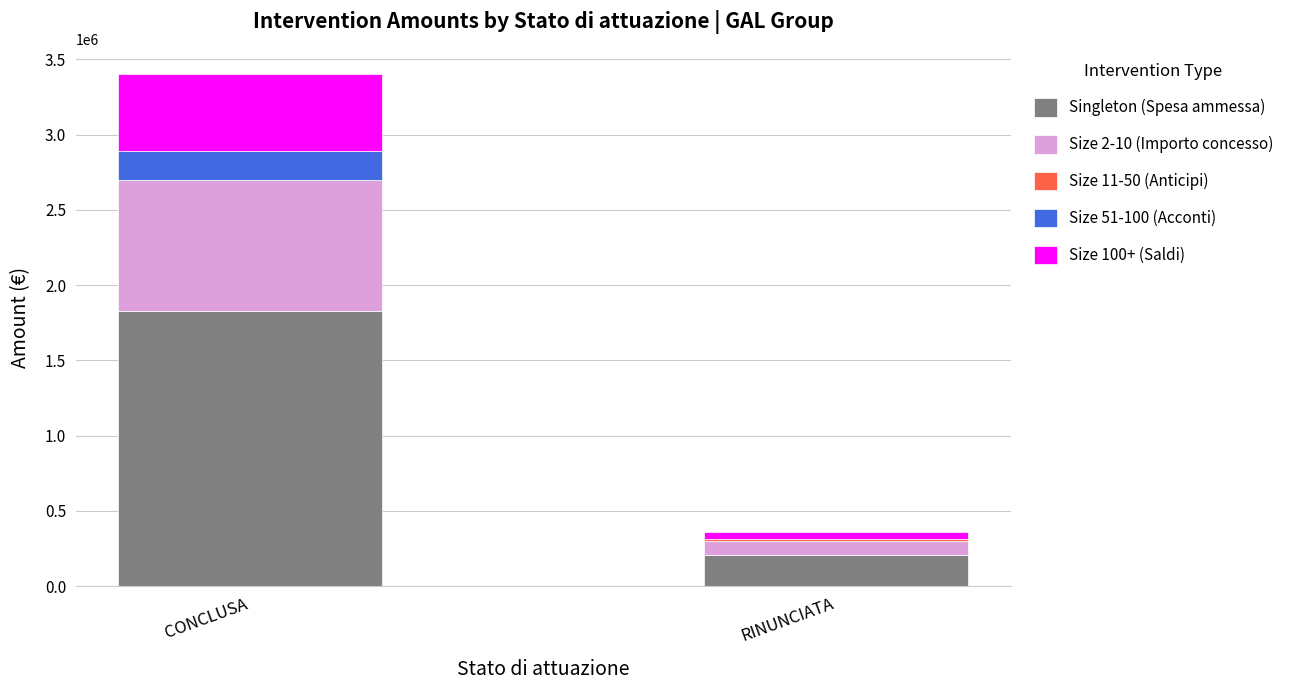

The Singleton (Spesa ammessa) series shows 1827130.6 at CONCLUSA. True or false?

True